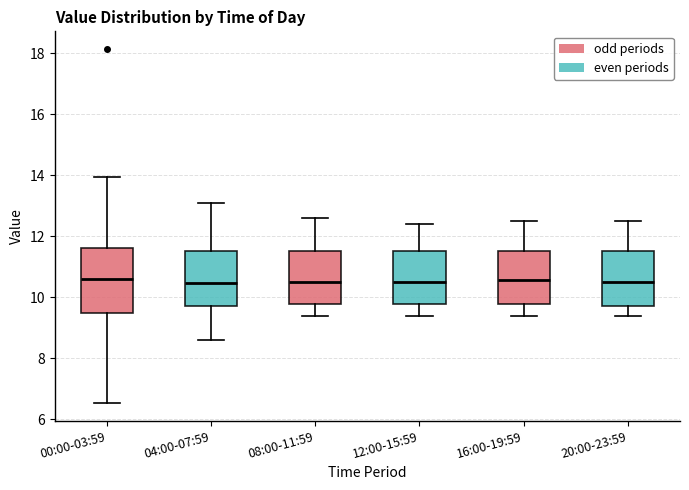

Which box is the tallest, from its lower edge to its upper edge?

00:00-03:59